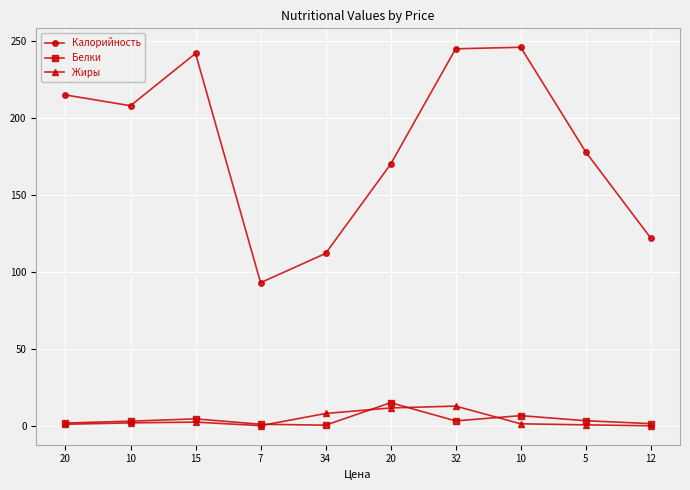

How many series are shown in this chart?

3